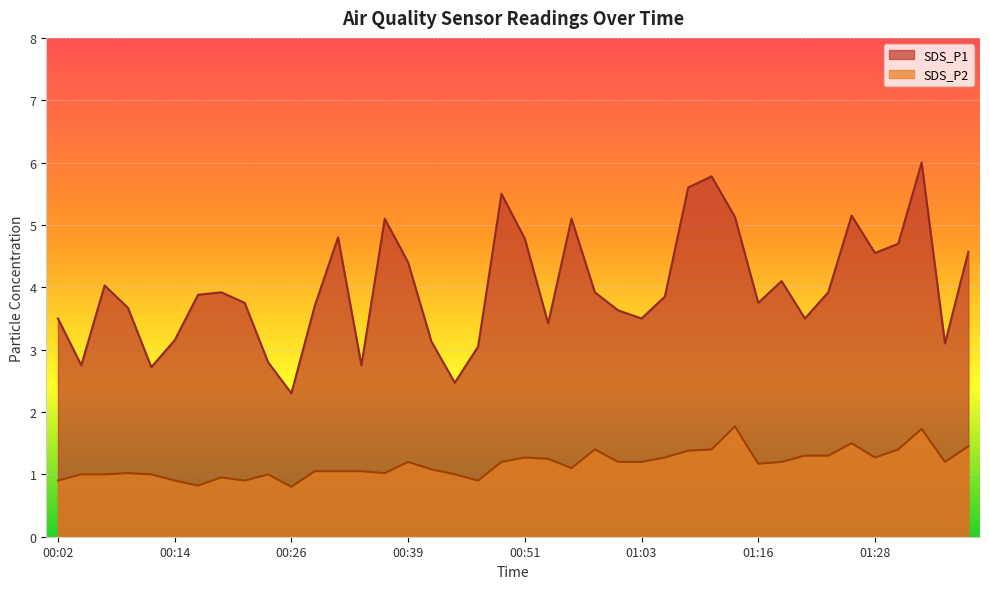

Reading right to left, list all the values displayed in this chart.

SDS_P1: 01:38=4.6	01:35=3.1	01:33=6.0	01:31=4.7	01:28=4.5	01:26=5.2	01:23=3.9	01:21=3.5	01:18=4.1	01:16=3.8	01:13=5.1	01:11=5.8	01:08=5.6	01:06=3.9	01:03=3.5	01:01=3.6	00:59=3.9	00:56=5.1	00:54=3.4	00:51=4.8	00:49=5.5	00:46=3.0	00:43=2.5	00:41=3.1	00:39=4.4	00:36=5.1	00:34=2.8	00:31=4.8	00:29=3.7	00:26=2.3	00:24=2.8	00:22=3.8	00:19=3.9	00:17=3.9	00:14=3.1	00:12=2.7	00:09=3.7	00:07=4.0	00:04=2.8	00:02=3.5
SDS_P2: 01:38=1.4	01:35=1.2	01:33=1.7	01:31=1.4	01:28=1.3	01:26=1.5	01:23=1.3	01:21=1.3	01:18=1.2	01:16=1.2	01:13=1.8	01:11=1.4	01:08=1.4	01:06=1.3	01:03=1.2	01:01=1.2	00:59=1.4	00:56=1.1	00:54=1.2	00:51=1.3	00:49=1.2	00:46=0.9	00:43=1.0	00:41=1.1	00:39=1.2	00:36=1.0	00:34=1.1	00:31=1.1	00:29=1.1	00:26=0.8	00:24=1.0	00:22=0.9	00:19=0.9	00:17=0.8	00:14=0.9	00:12=1.0	00:09=1.0	00:07=1.0	00:04=1.0	00:02=0.9